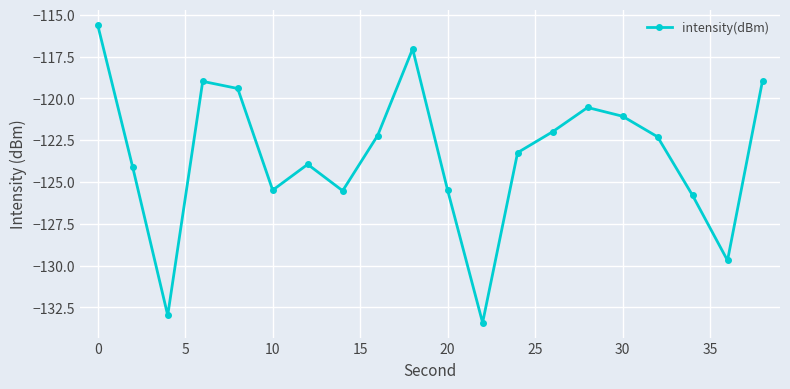

How many interior local peaks (higher than both neighbors) does the data have?

4